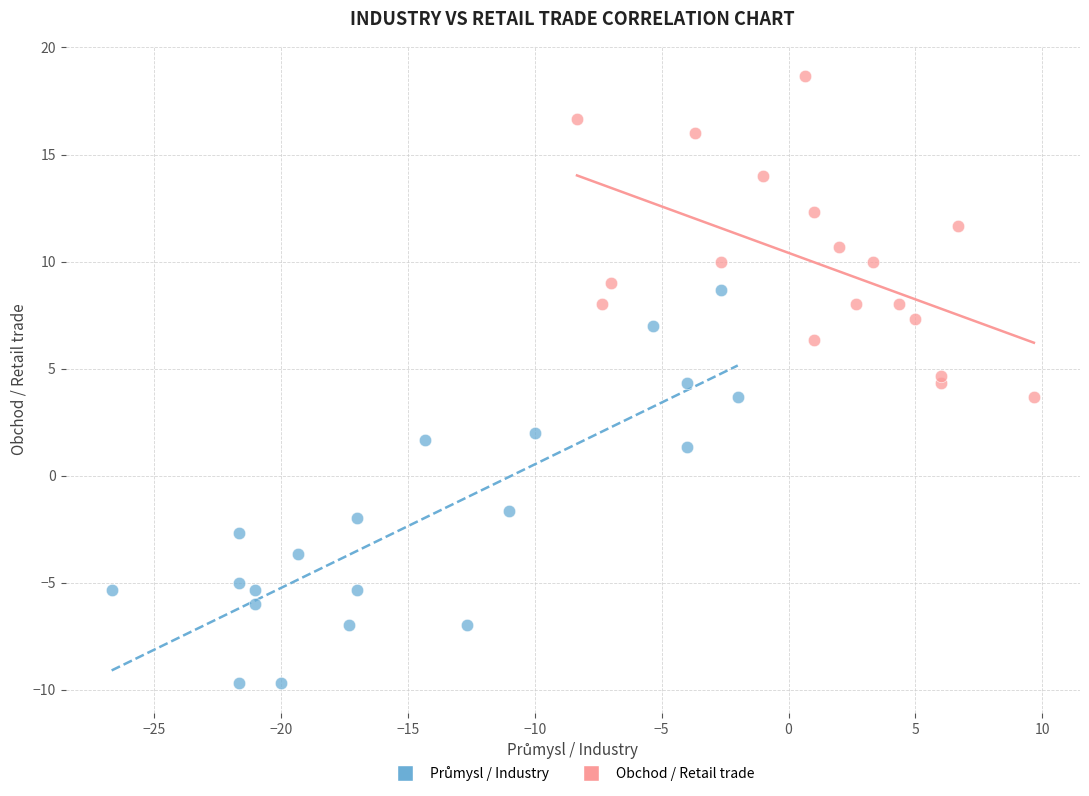

Which series contains the highest Y value?

Obchod / Retail trade